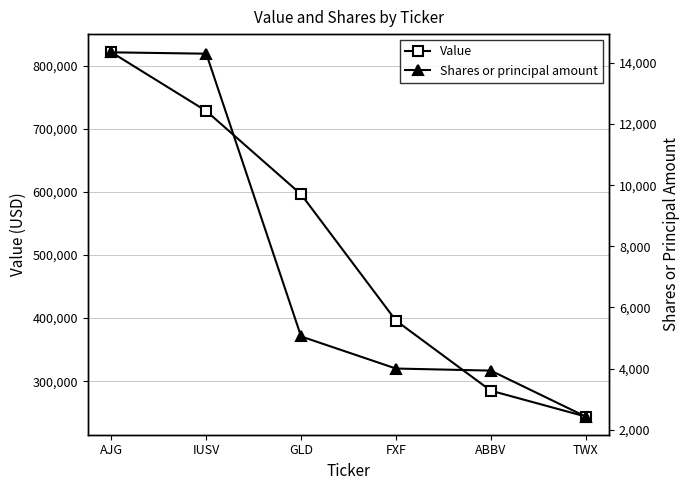

Rank the series by their maximum value, from lowest to highest.

Shares or principal amount, Value